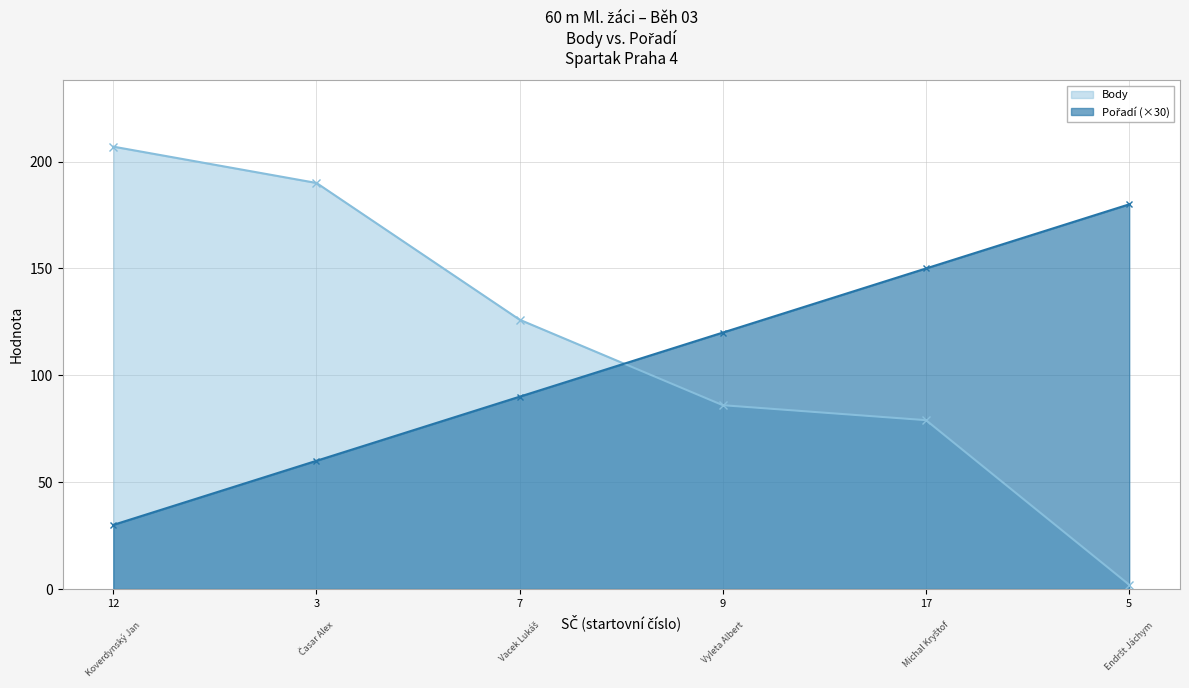

Which series has the largest total across all categories?

Body